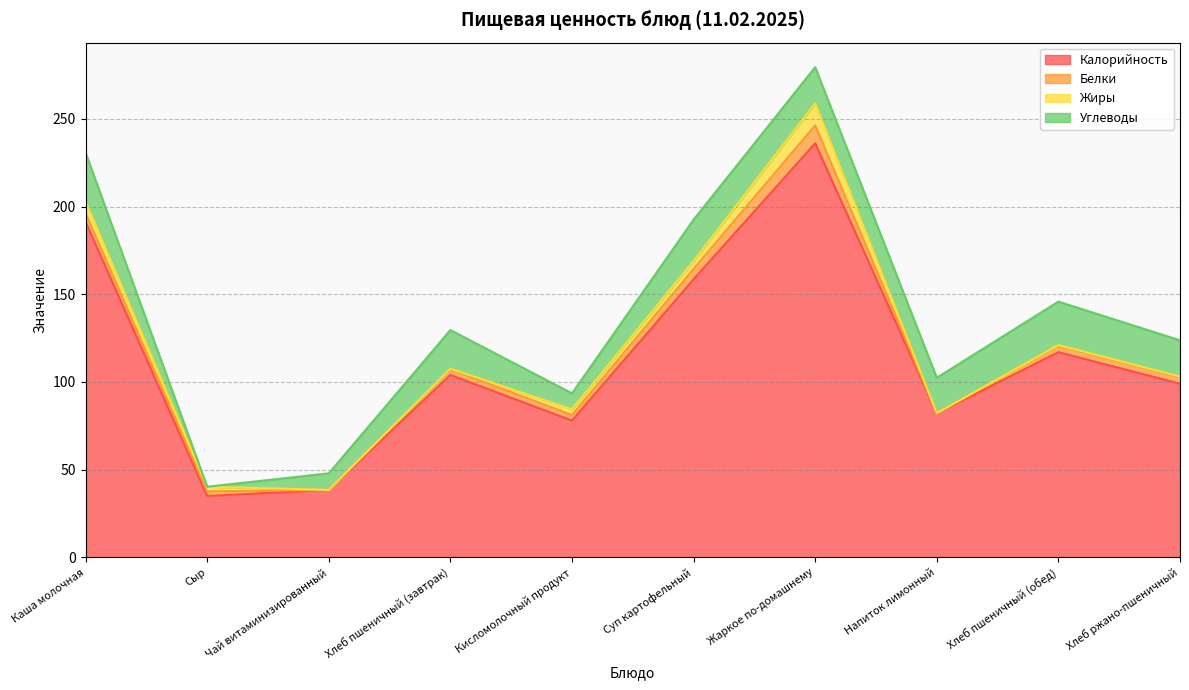

What is the difference between the highest and lowest values at Чай витаминизированный?

38.5